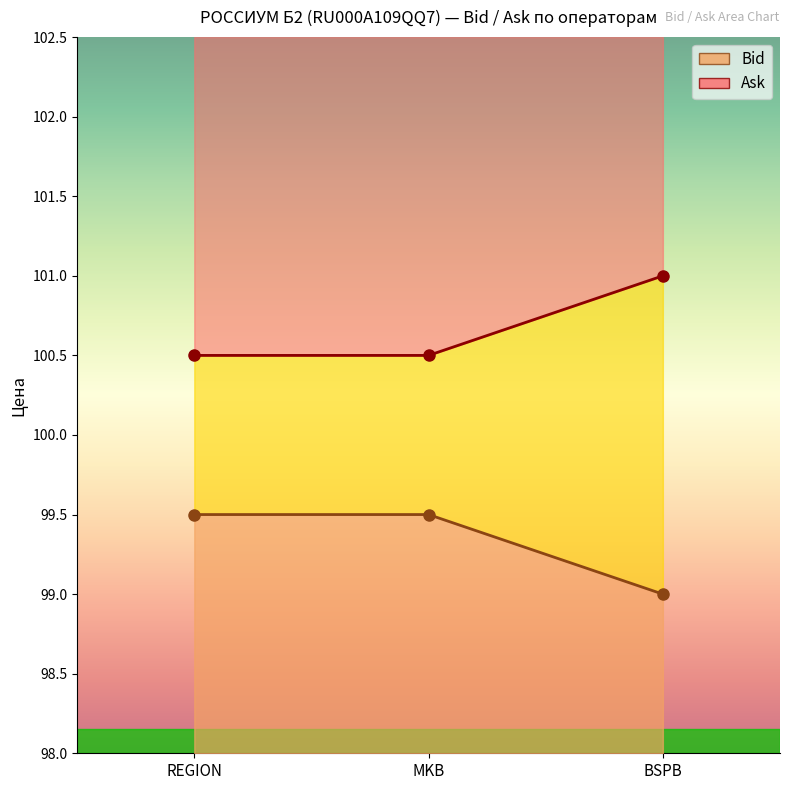

What is the value of the Bid point at the 2nd from the left?

99.5